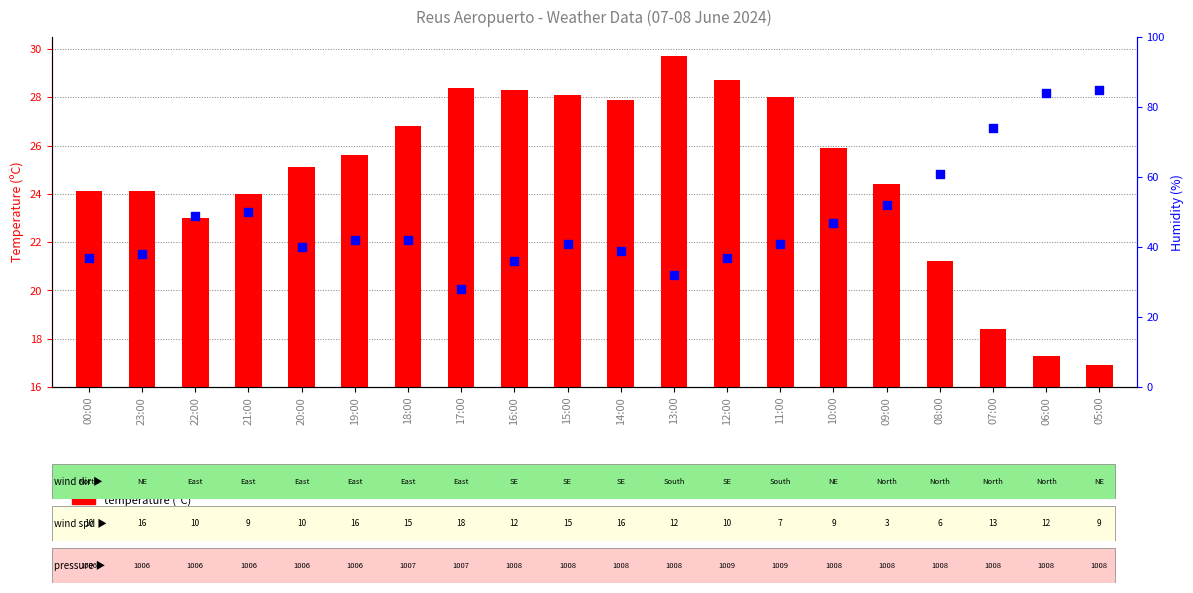

What are all the series names shown in the legend?

temperature (ºC), humidity (%)